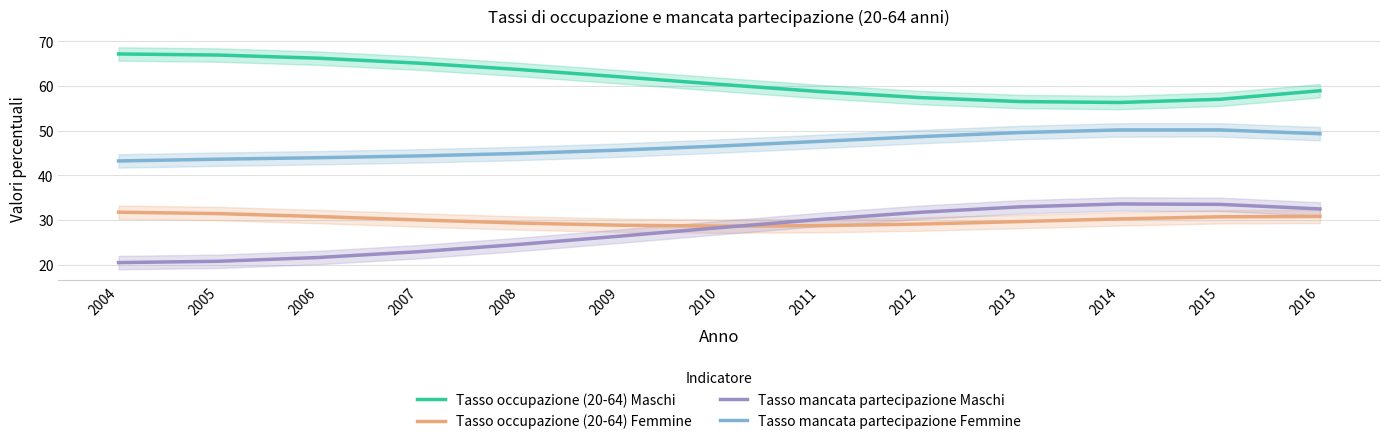

Which label corresponds to the largest value in the chart?

2004